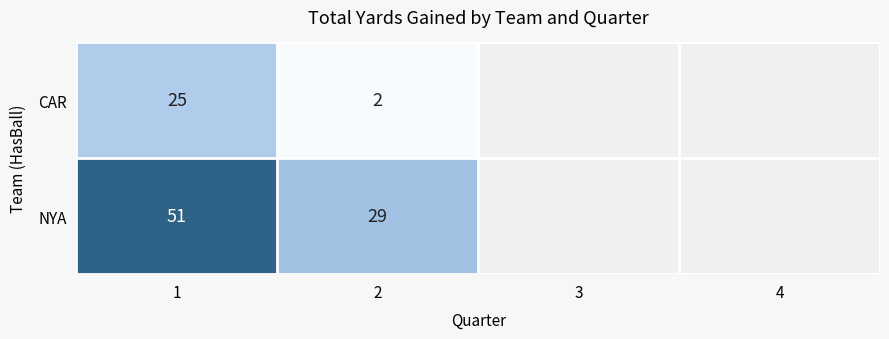

Is the value of CAR at 1 greater than the value of NYA at 1?

No